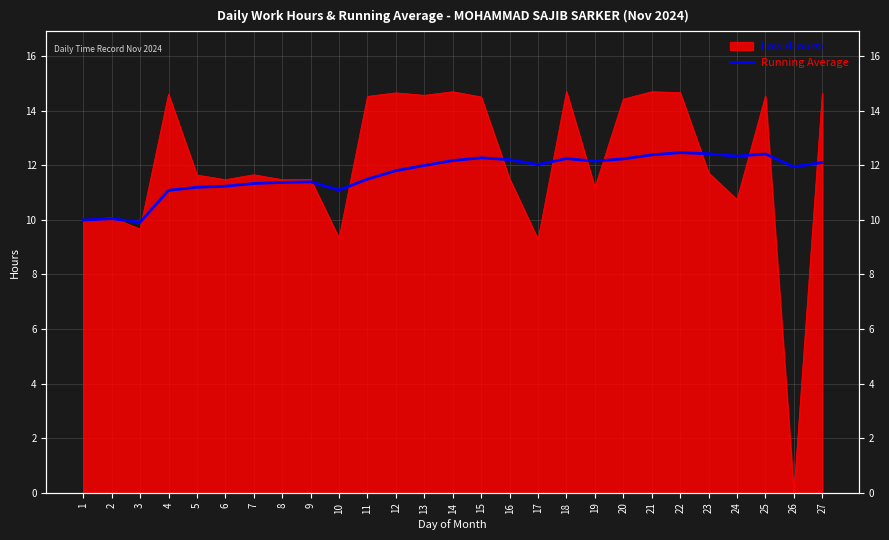

What is the difference between the maximum and minimum values?

2.6